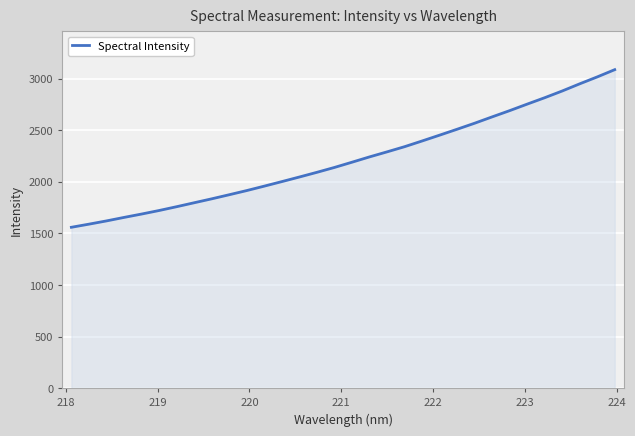

What is the difference between the maximum and minimum values?

1527.1